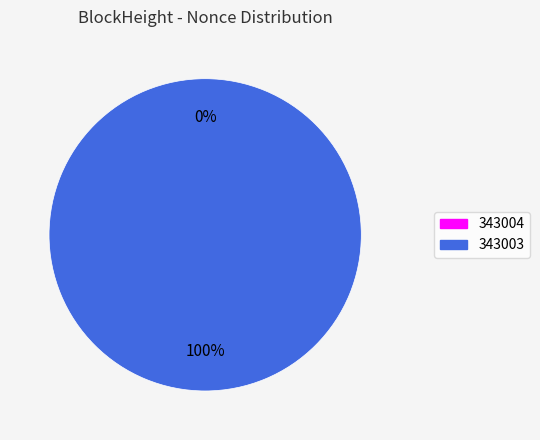

How many segments does this pie chart have?

2